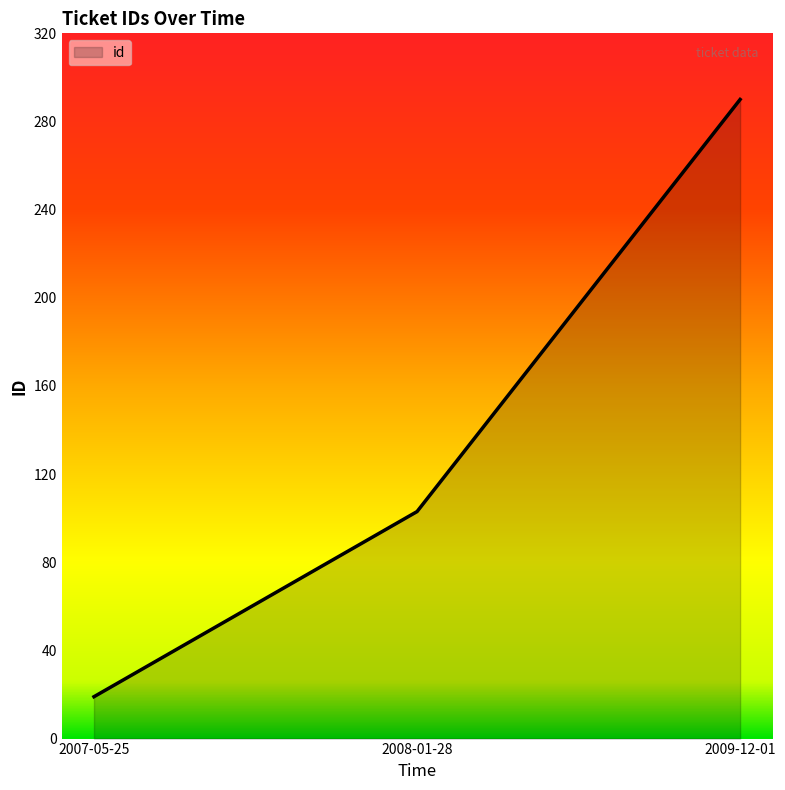

How many lines are shown in the chart?

1